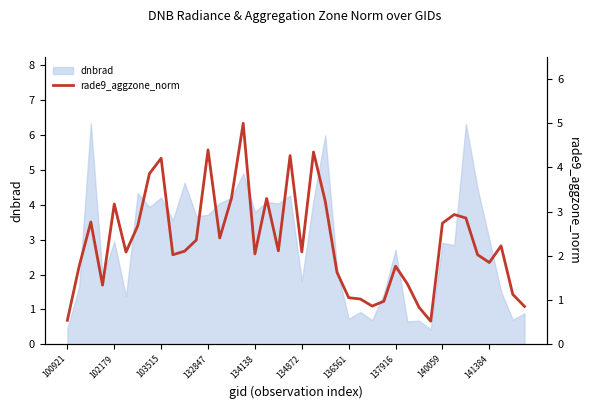

What is the highest value of the dnbrad series?

6.3